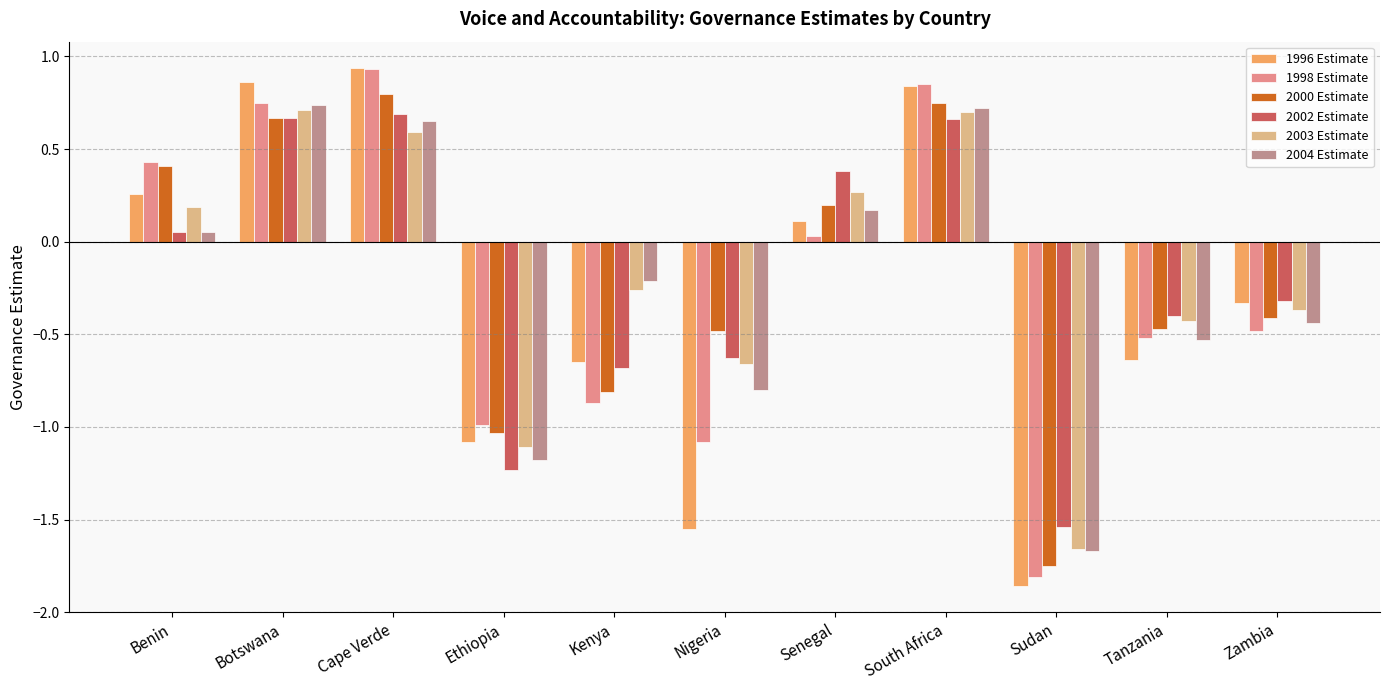

Which series changed the most between Cape Verde and Tanzania?

1996 Estimate